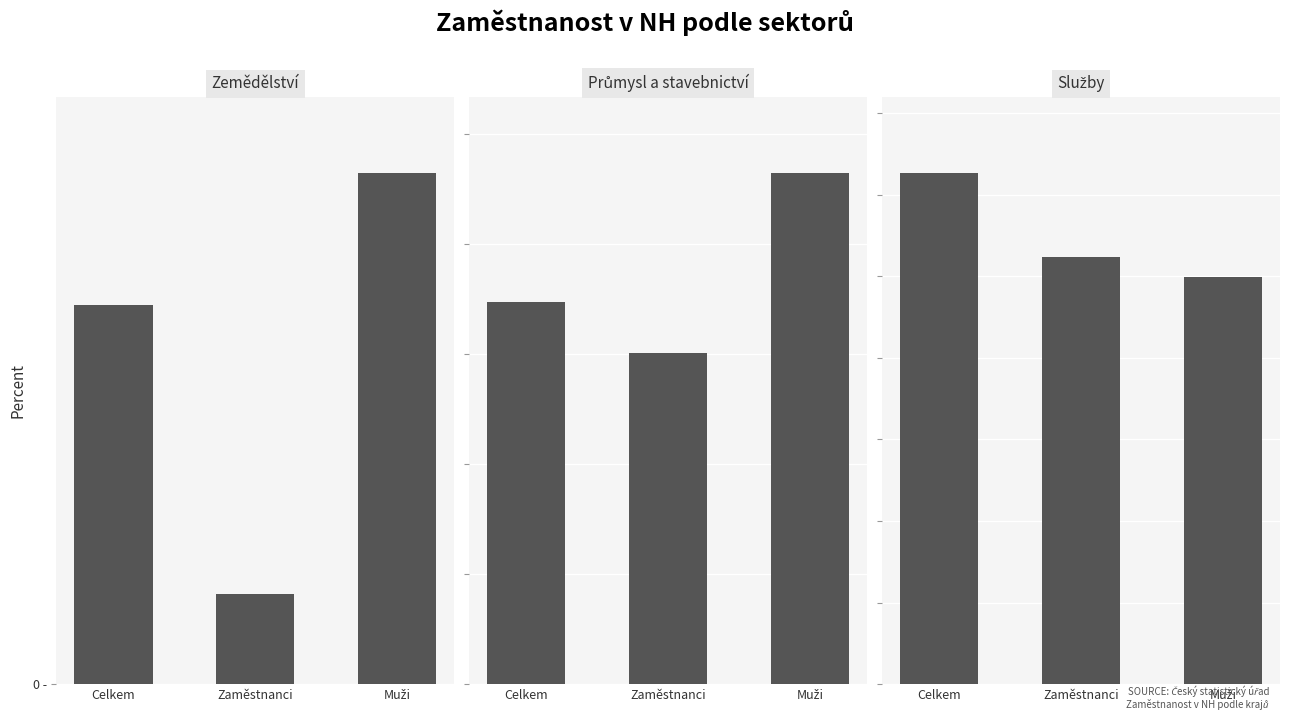

Reading left to right, extract all data points from this chart.

Zemědělství: 2.7	0.6	3.6
Průmysl a stavebnictví: 34.7	30.1	46.4
Služby: 62.6	52.4	50.0